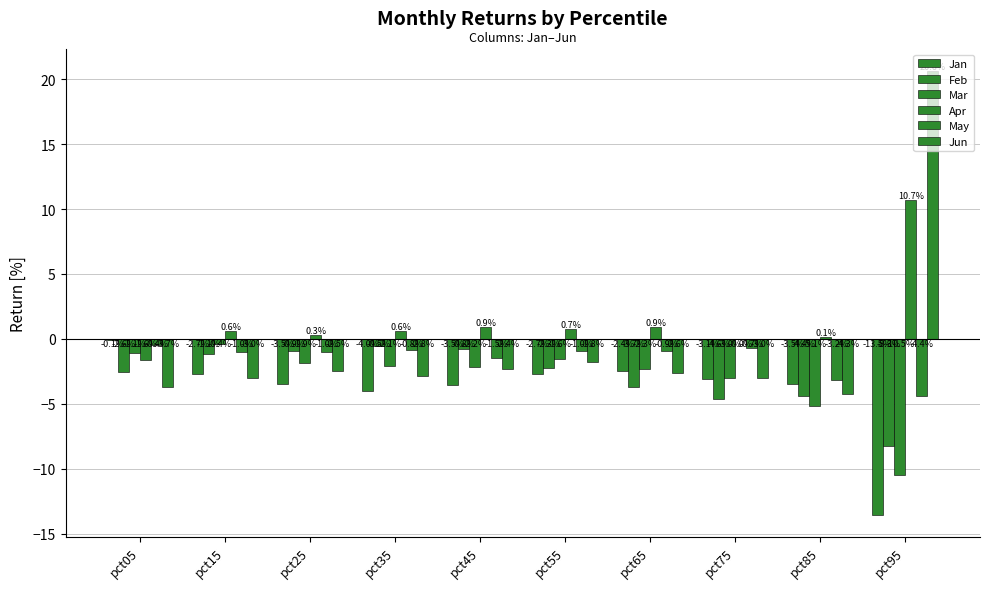

What is the smallest value displayed?

-13.5